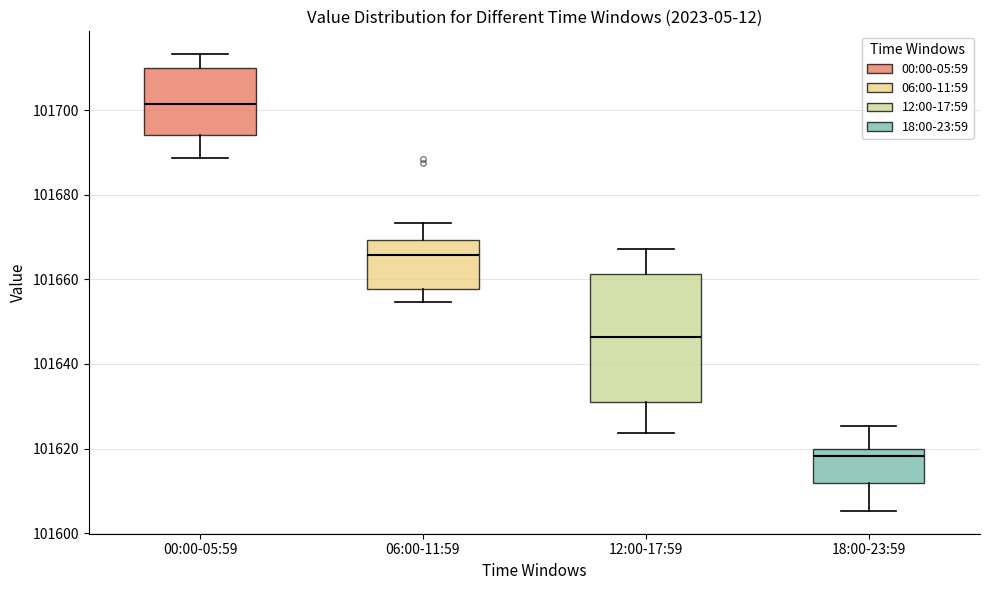

Which box's median line is the lowest?

18:00-23:59